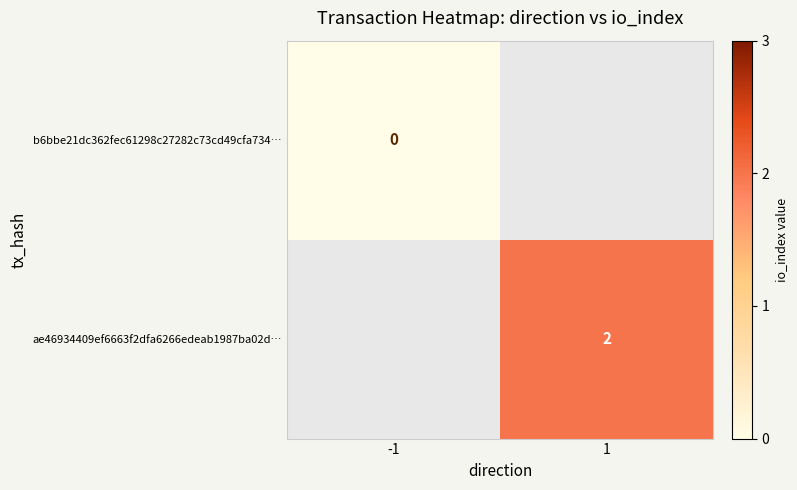

Is it true that ae46934409ef6663f2dfa6266edeab1987ba02d… equals 2 at 1?

True